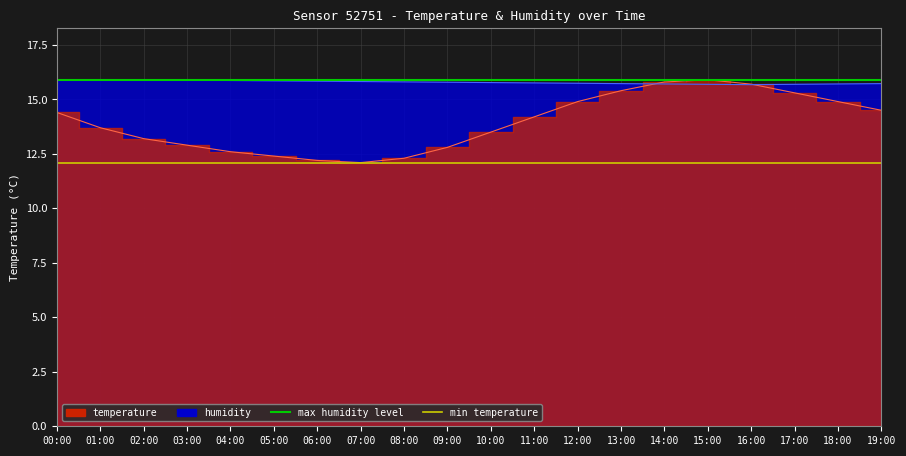

What is the average value of the temperature series?

13.9